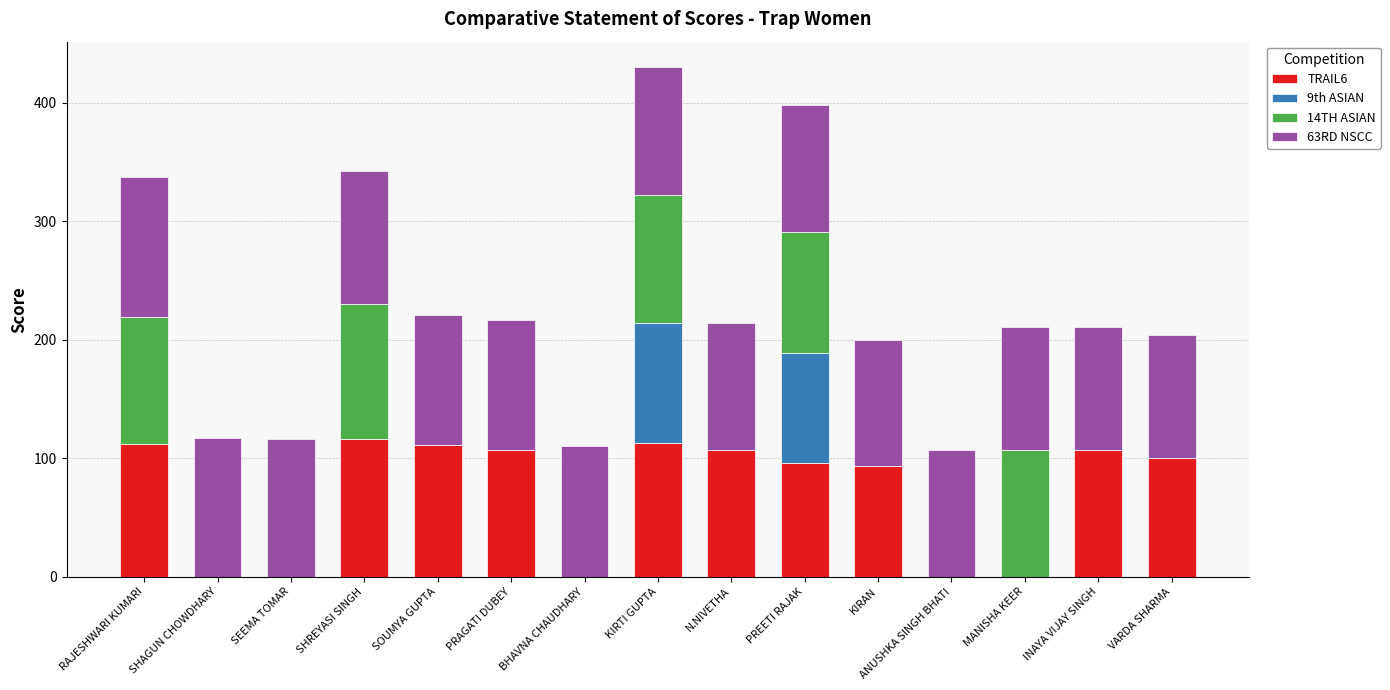

What is the sum of the TRAIL6 values at RAJESHWARI KUMARI and BHAVNA CHAUDHARY?

112